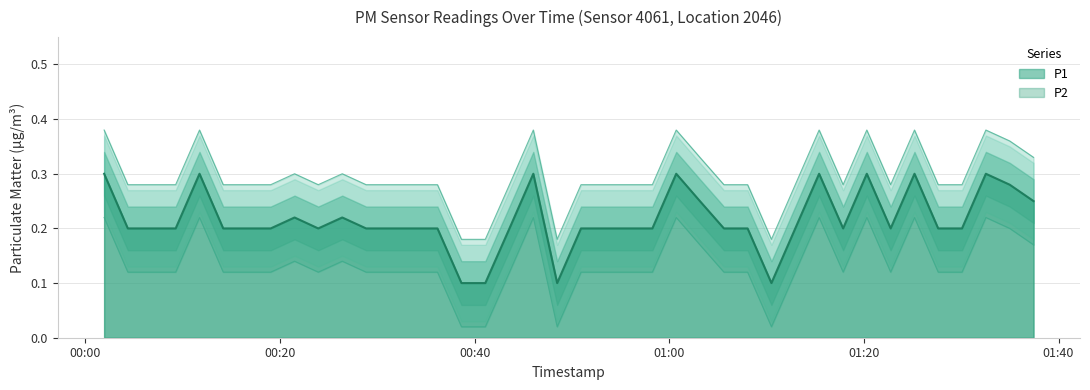

What is the label of the 5th point from the right?

2022-11-15T01:27:38